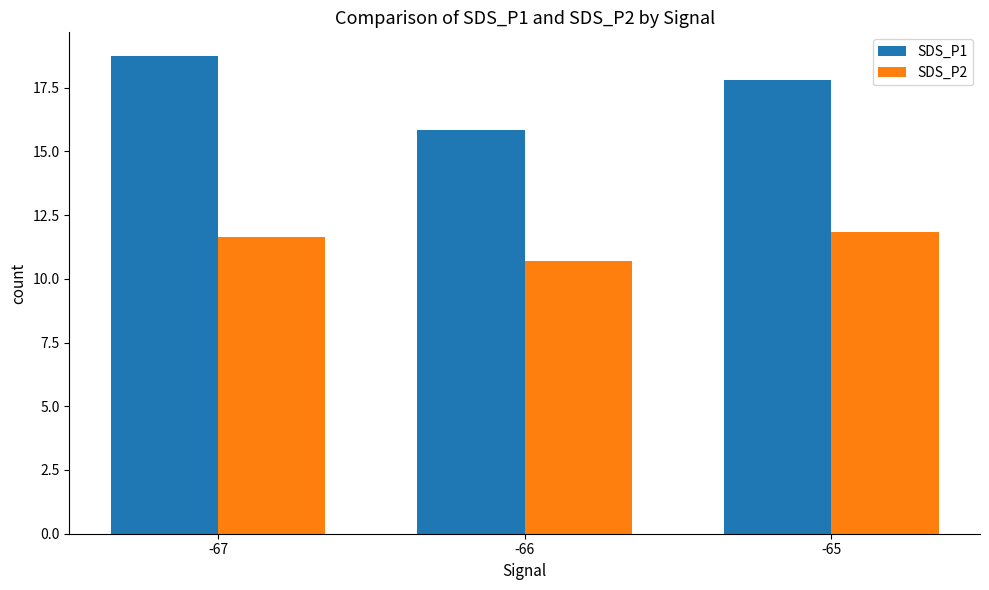

How many groups of bars are there?

3